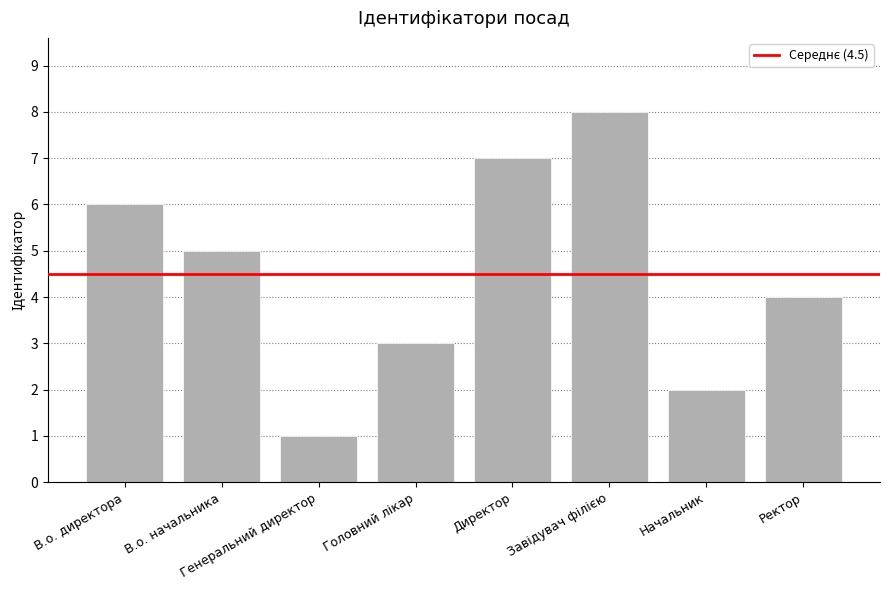

What is the maximum value shown in the chart?

8